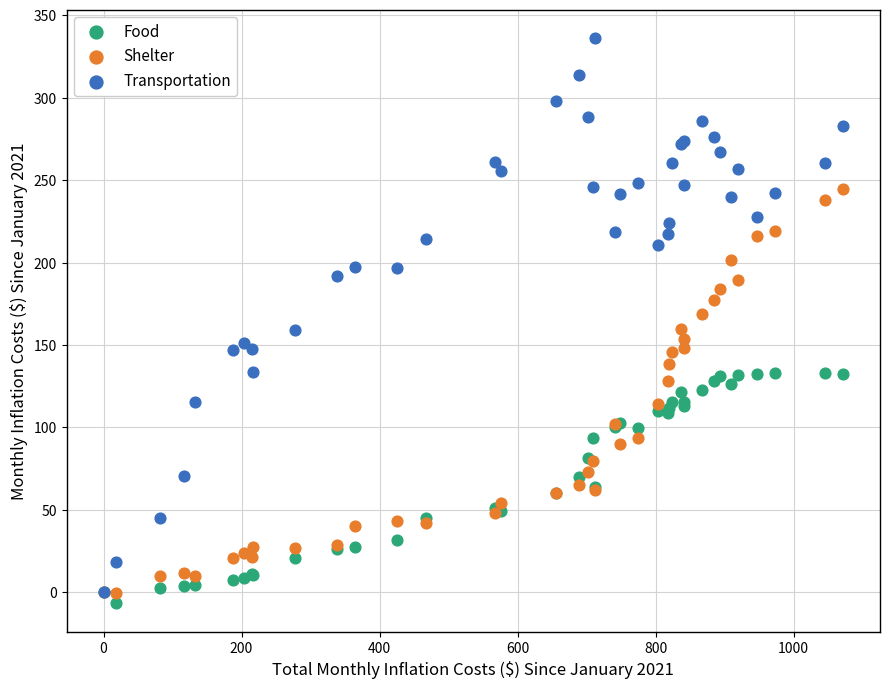

What are all the series names shown in the legend?

Food, Shelter, Transportation